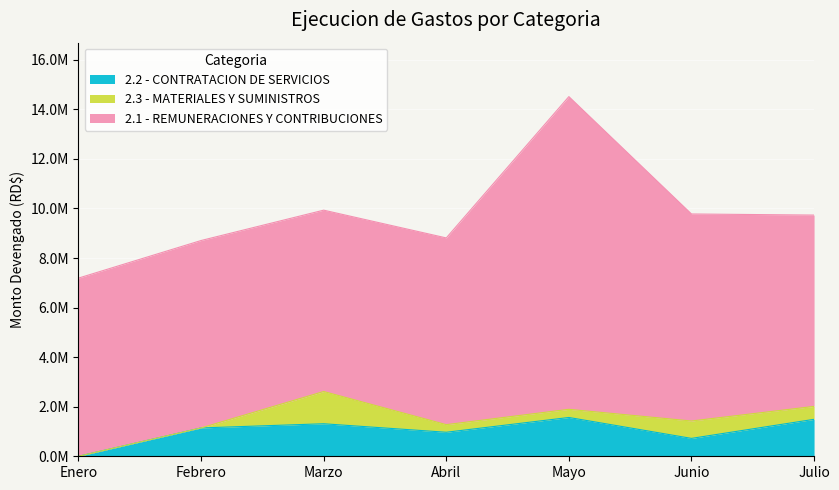

What position from the left is Abril?

4